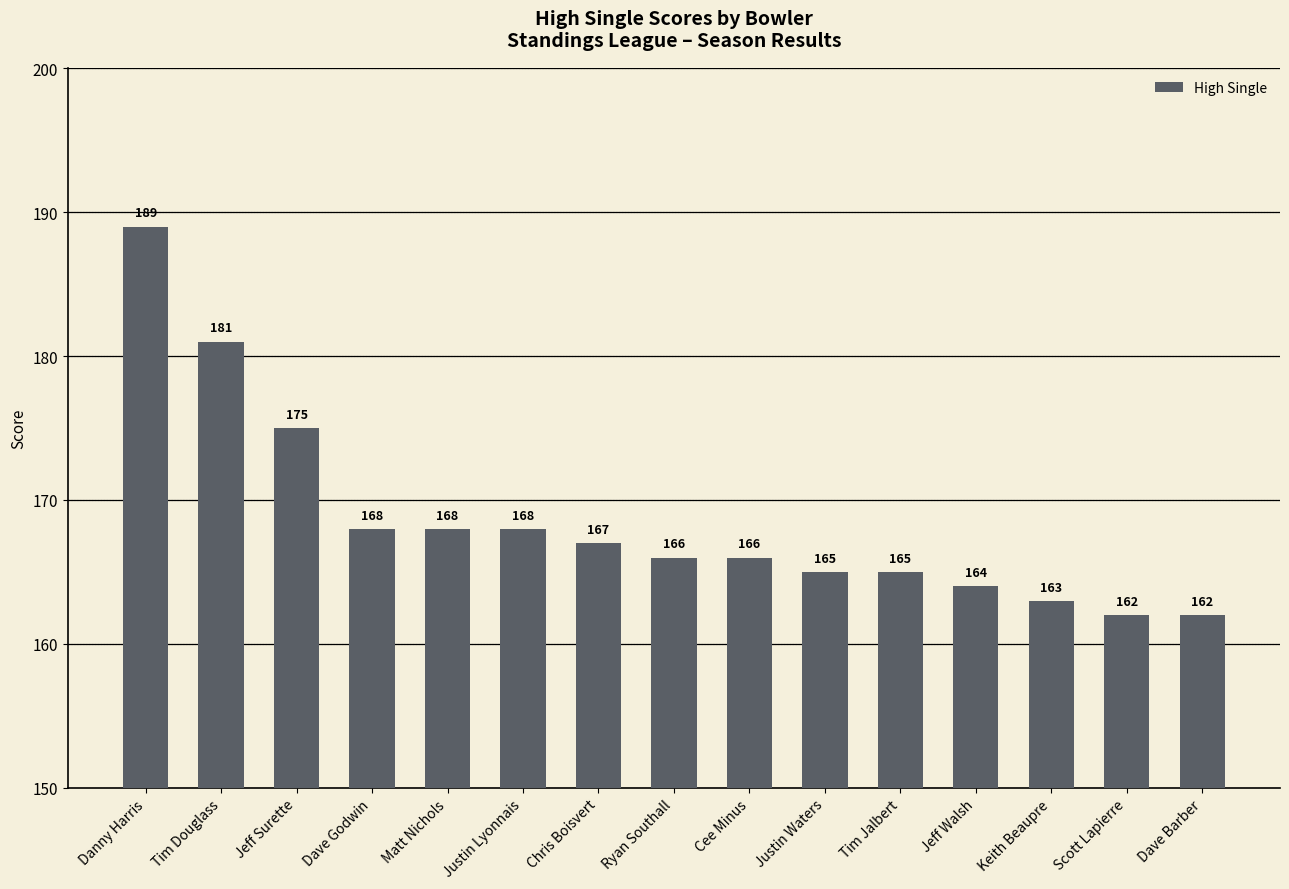

Are the bars horizontal?

No